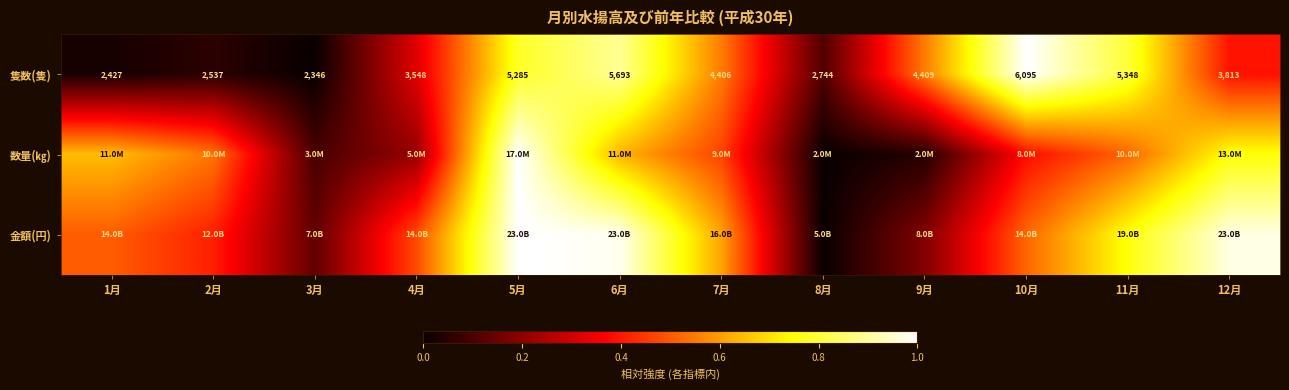

Is it true that 数量(㎏) equals 0.2 at 5月?

False